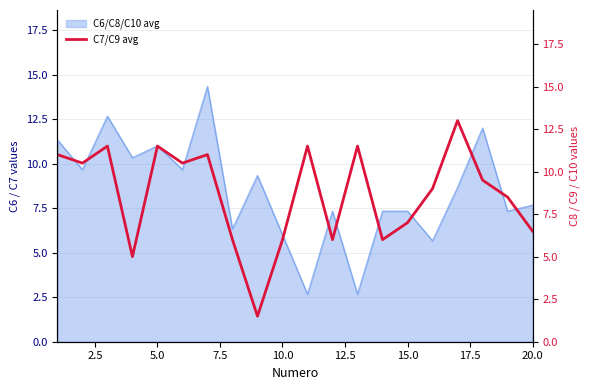

True or false: there are more than 2 points higher than both neighbors.

True